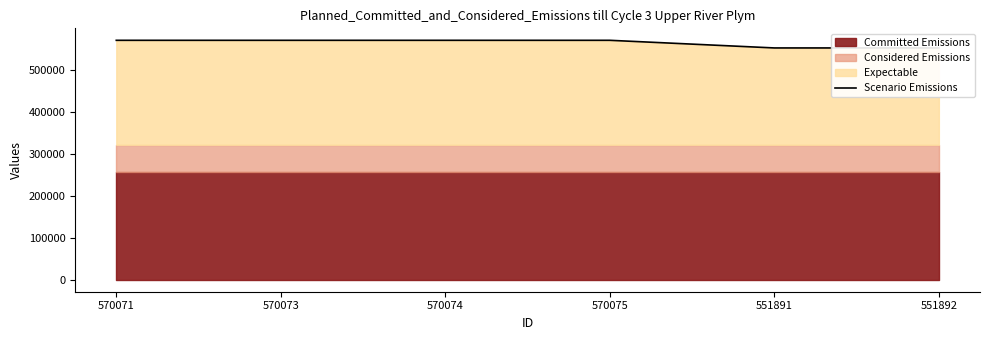

Which category has the lowest value across all series?

551891